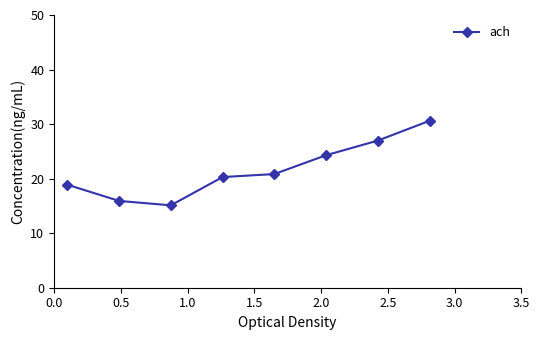

True or false: there are more than 2 points higher than both neighbors.

False